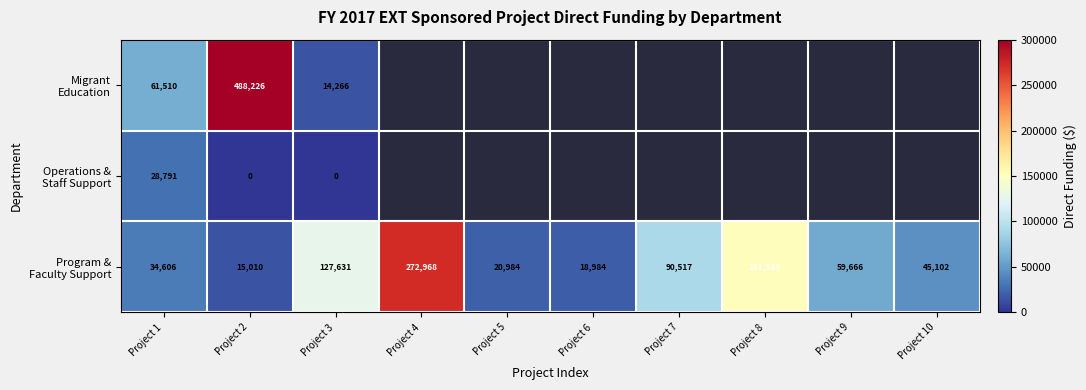

Count the number of categories in the chart.

10